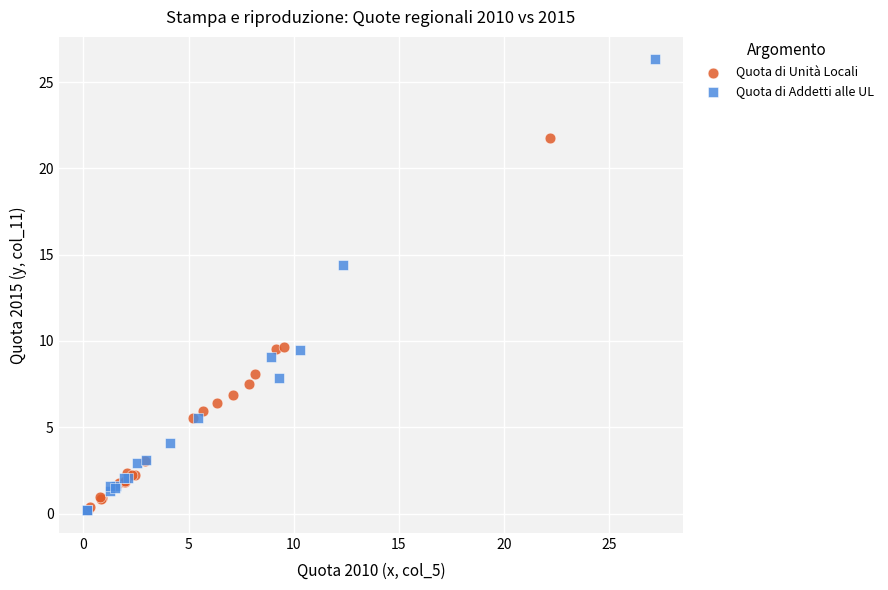

Which series has the largest Y range (max minus min)?

Quota di Addetti alle UL